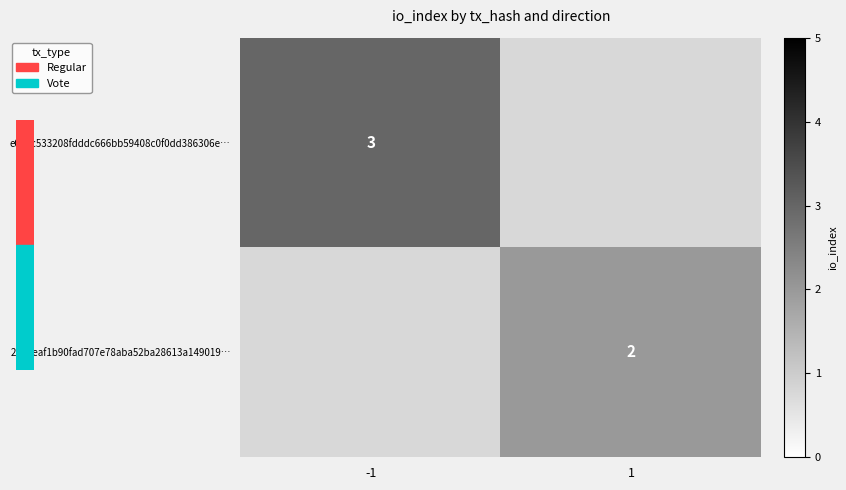

The value of e088c533208fdddc666bb59408c0f0dd386306e… at -1 is 5.2. True or false?

False